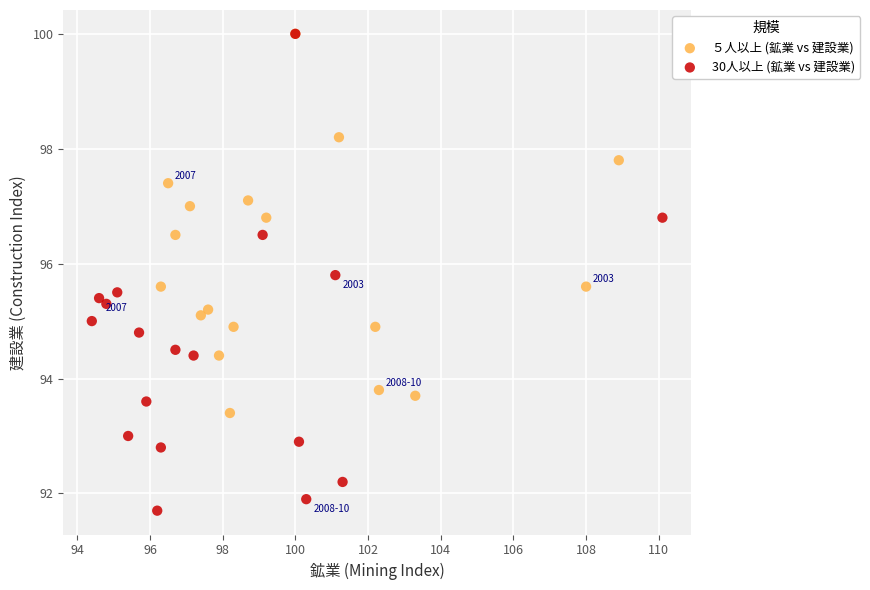

Which series reaches the minimum Y coordinate?

30人以上 (鉱業 vs 建設業)